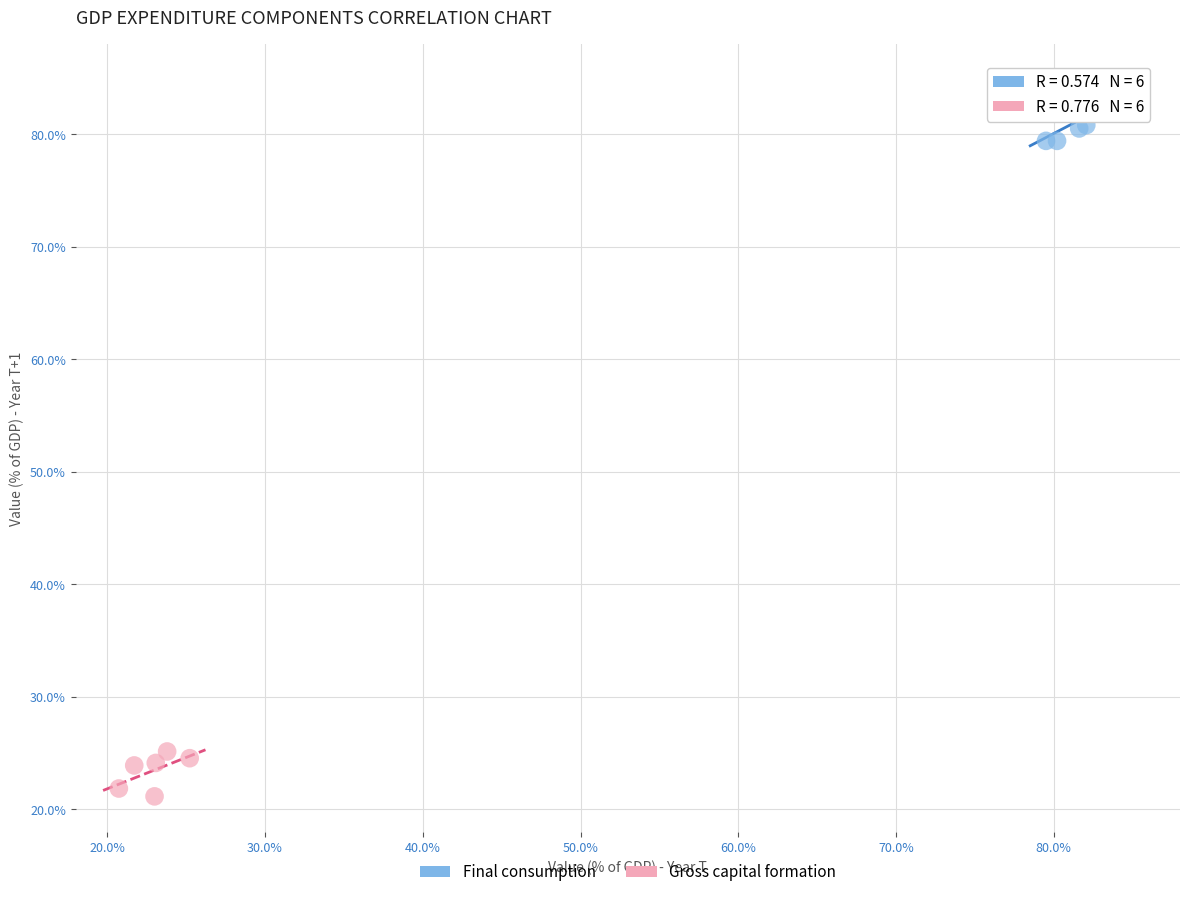

Which series reaches the minimum Y coordinate?

Gross capital formation